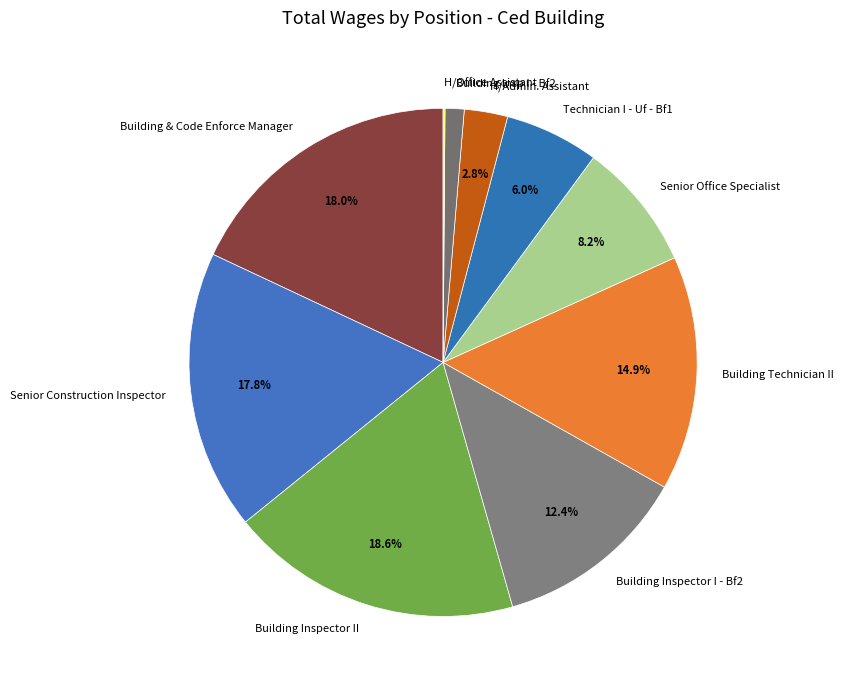

Does any single category account for the majority?

No